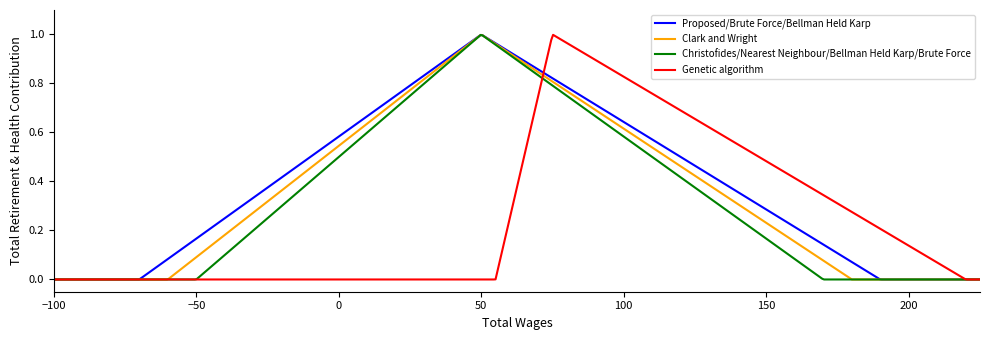

How many lines are shown in the chart?

4